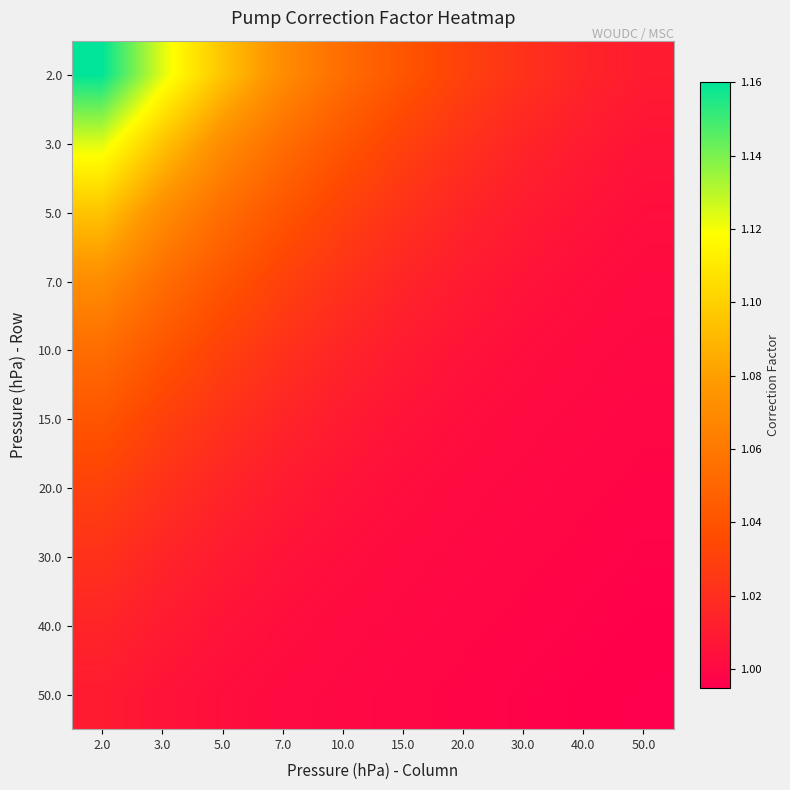

At which category does the chart reach its minimum across all series?

50.0